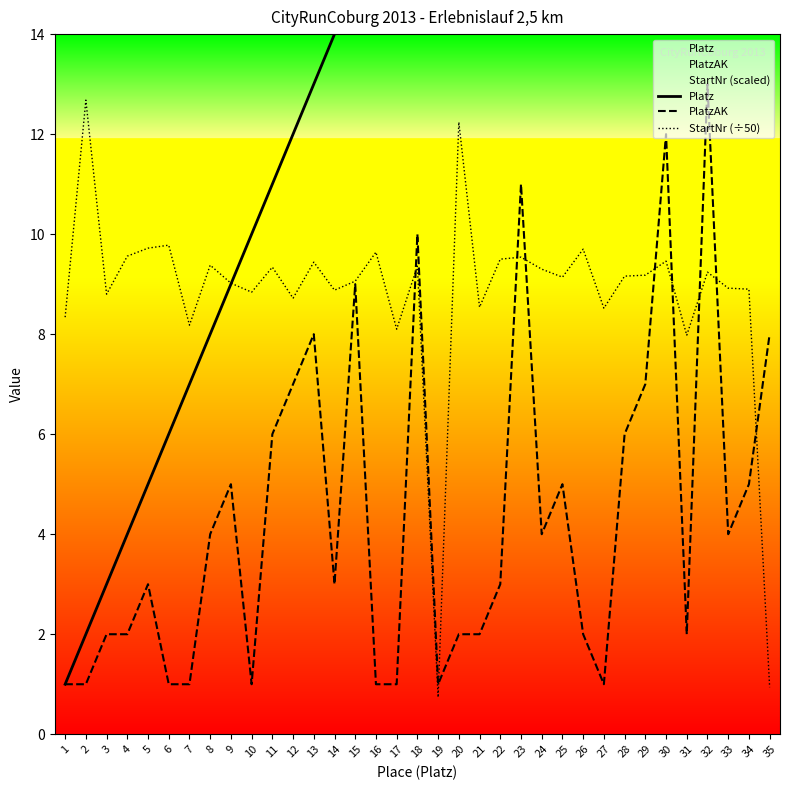

What is the smallest value displayed?

0.7